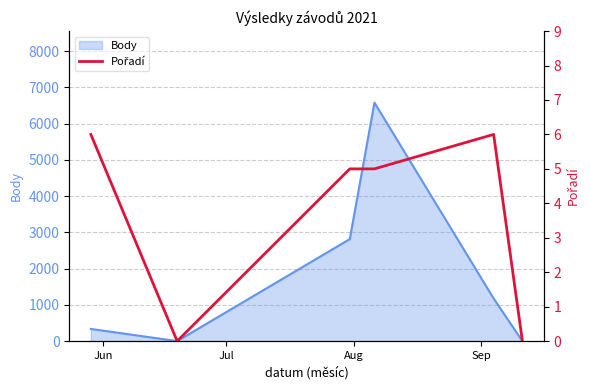

At which label is the value closest to 3?

Aug